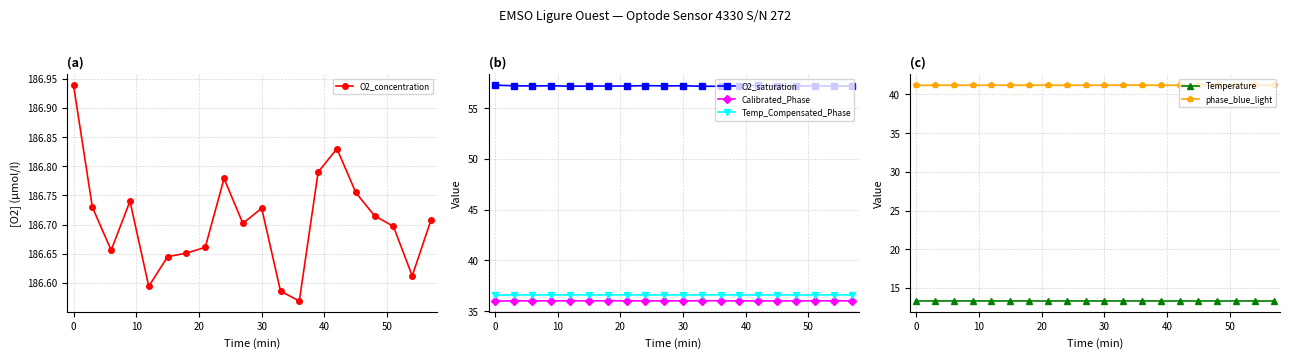

What is the lowest value of the Temperature series?

13.3